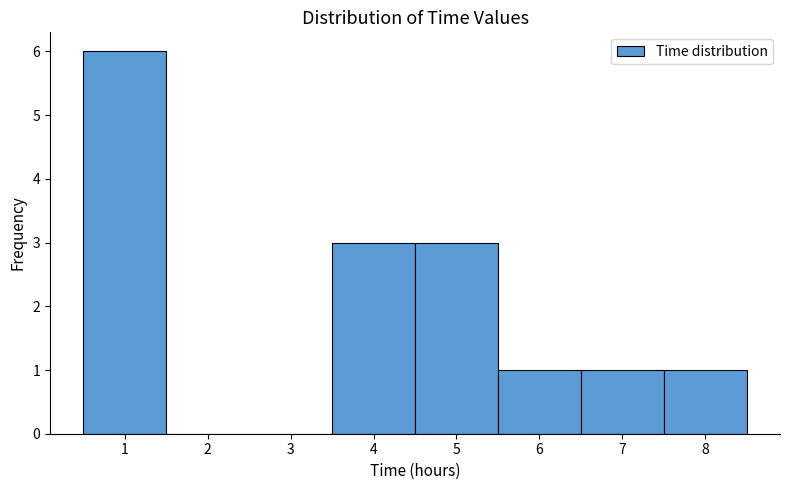

What is the height of the bar covering 6.5 to 7.5 on the x-axis? The values are not printed on the chart, so give them approximately, as read against the axis.

1